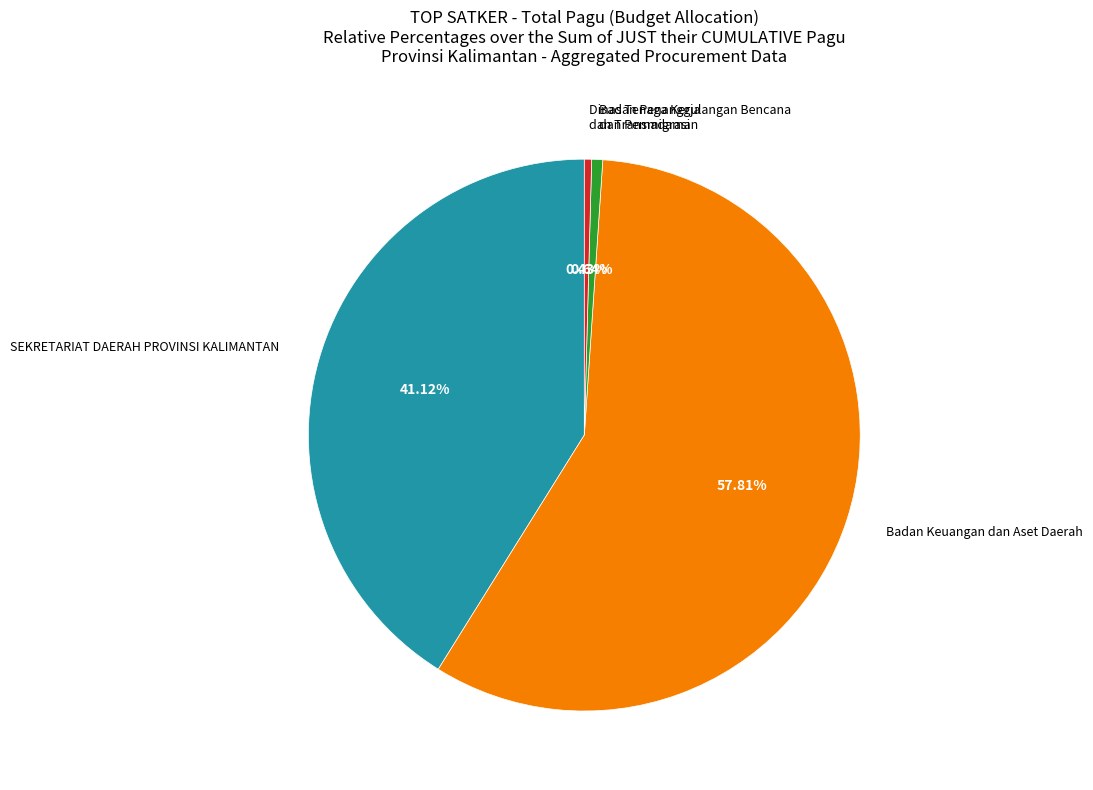

Is there any slice that represents more than half of the pie?

Yes